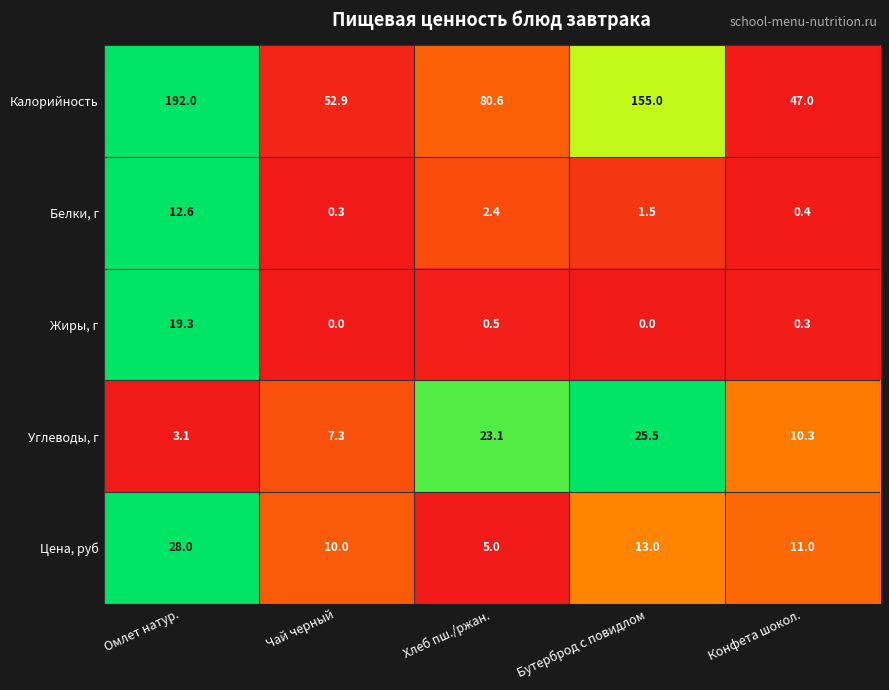

Which series has the largest range (max minus min)?

Калорийность